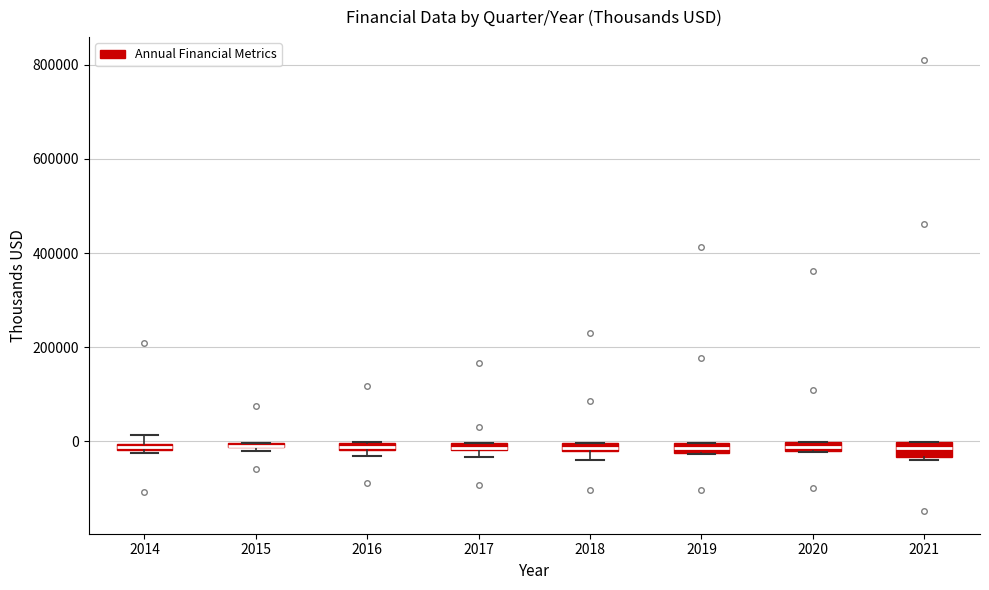

Where is the upper edge of the box at x = 2017 on the y-axis? The values are not printed on the chart, so give them approximately, as read against the axis.

0